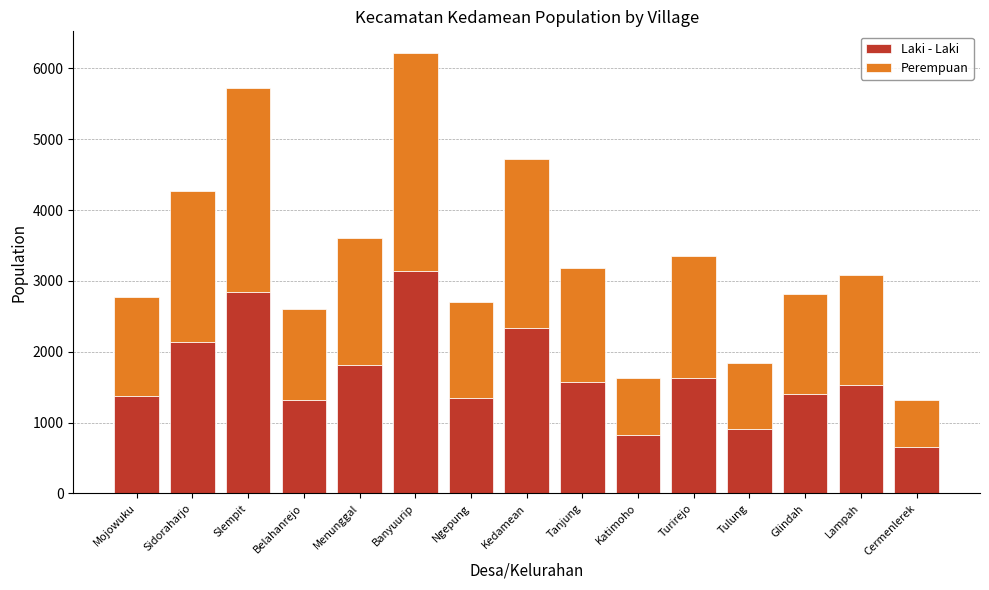

Are the bars horizontal?

No